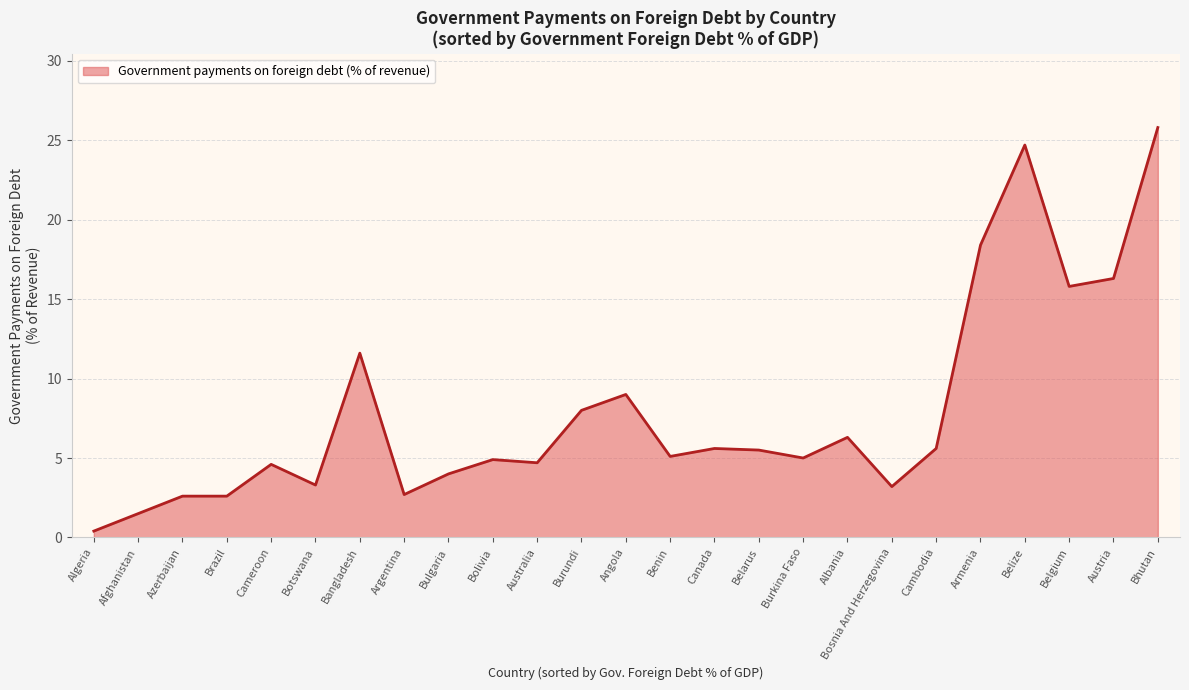

How many lines are shown in the chart?

1